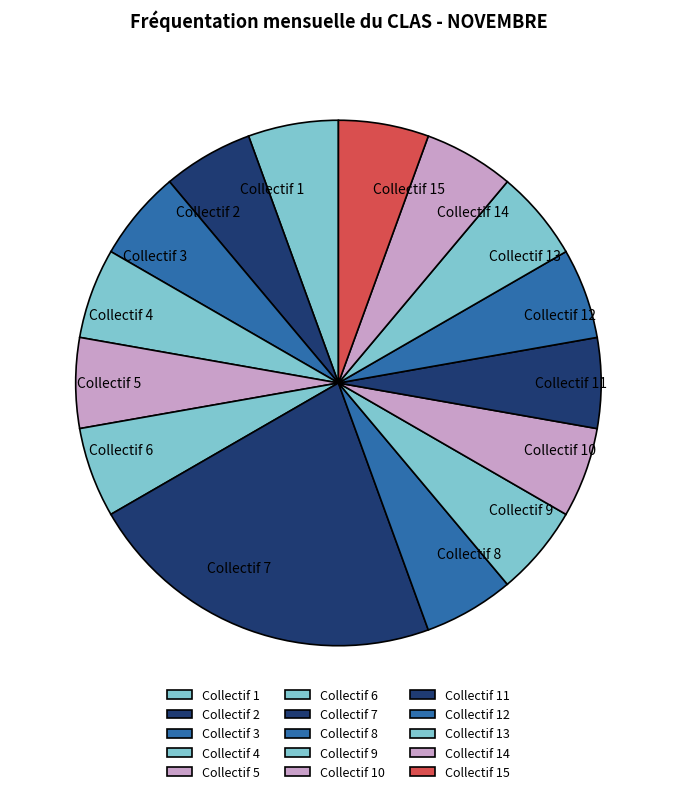

What is the largest slice in the pie chart?

Collectif 7